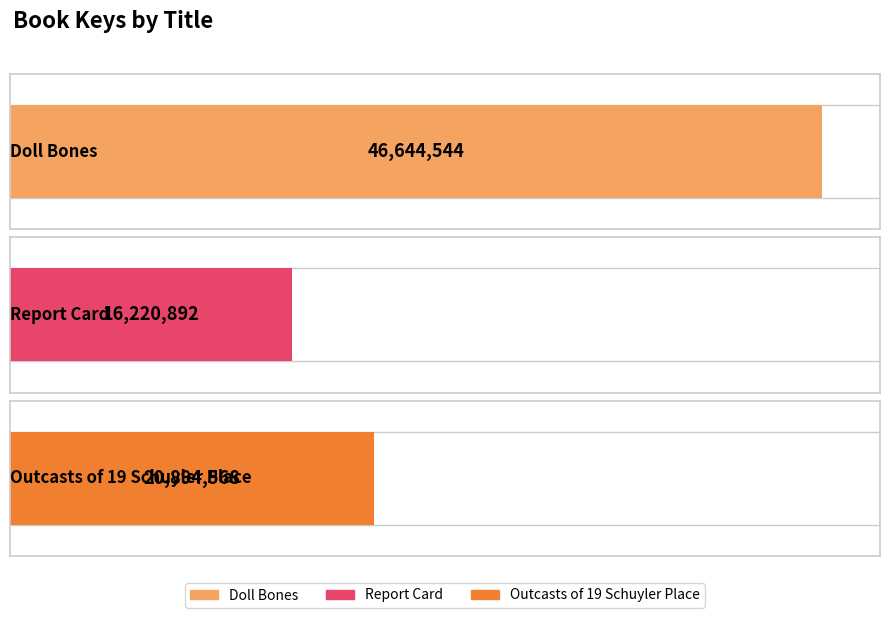

Reading right to left, what are all the values shown in this chart?

Outcasts of 19 Schuyler Place=20894568	Report Card=16220892	Doll Bones=46644544